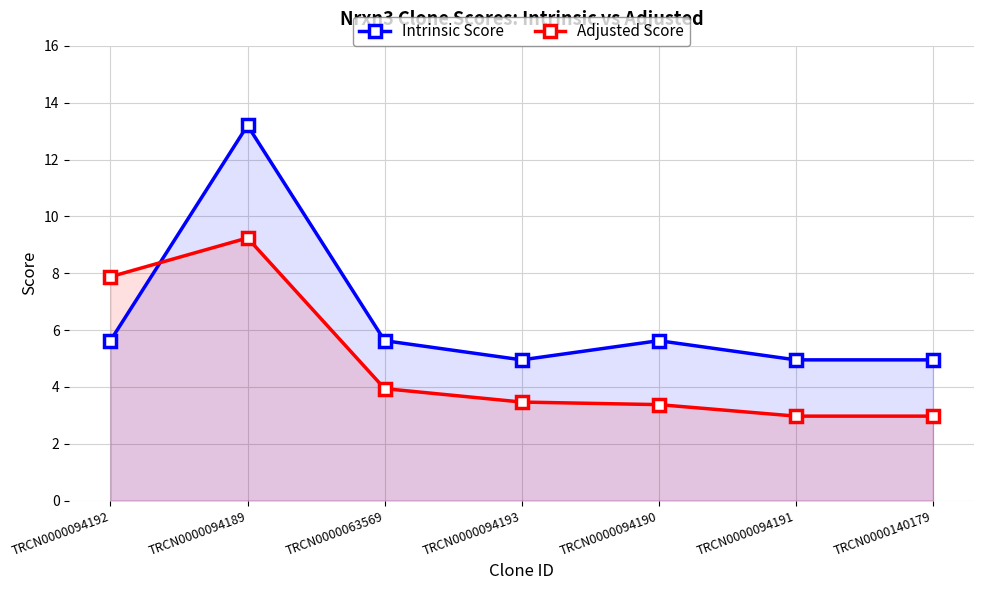

Where is Intrinsic Score nearest to the value 9?

TRCN0000094192